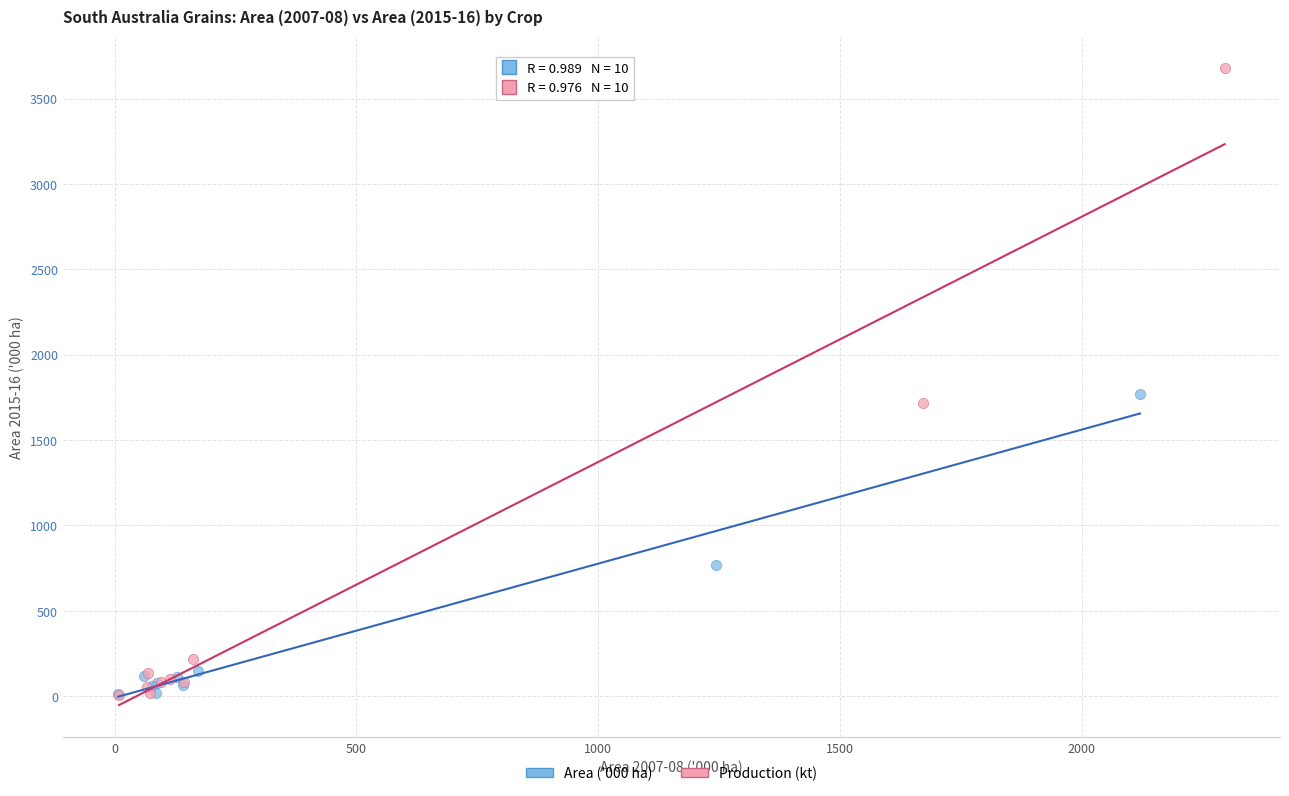

Which series contains the highest Y value?

Production (kt)